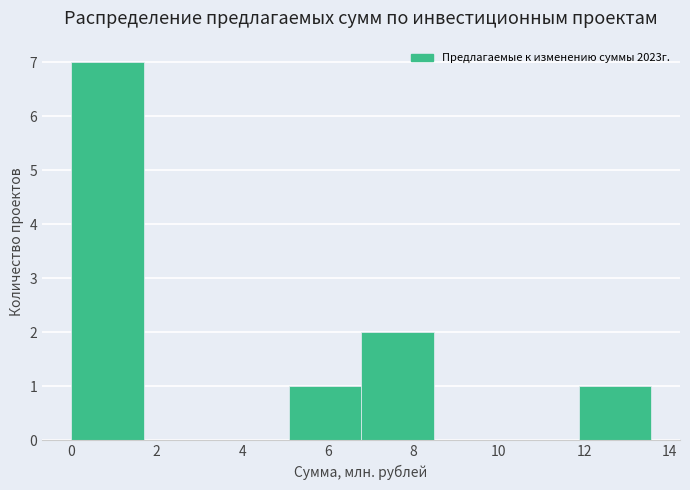

How tall is the bar that spans 6.8 to 8.4 on the x-axis? Neither the bar edges nor the heights are printed on the chart, so give them approximately, as read against the axes.

2